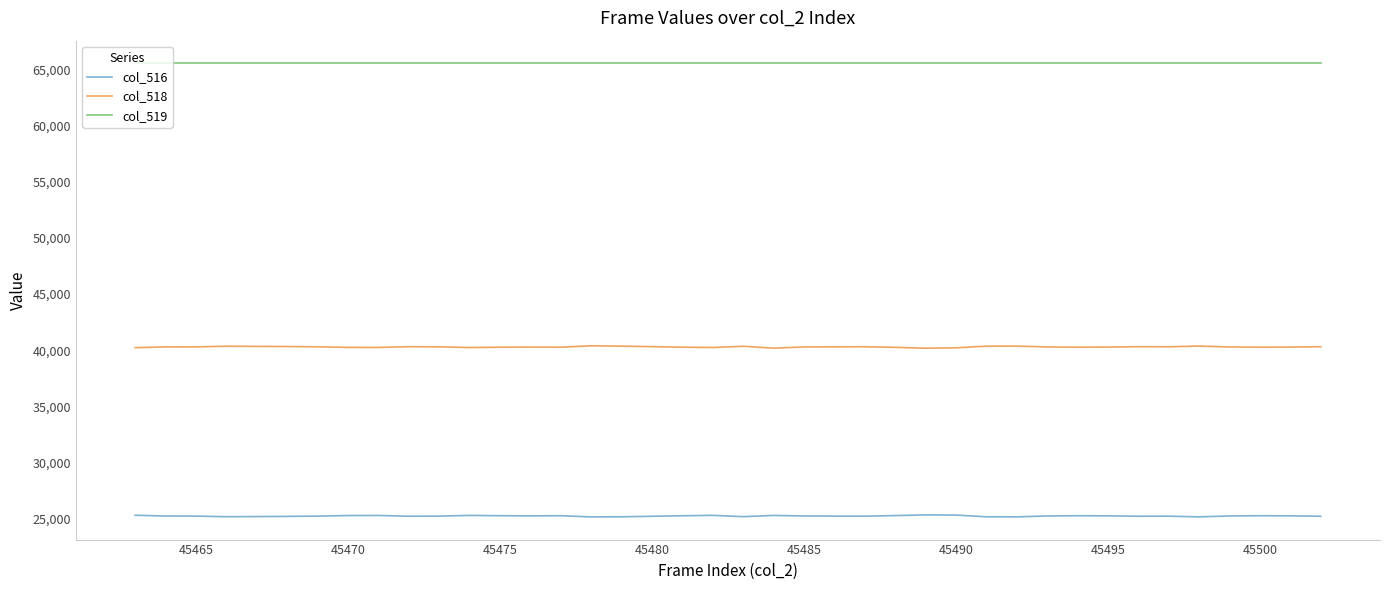

Rank the series by their average value, from highest to lowest.

col_519, col_518, col_516